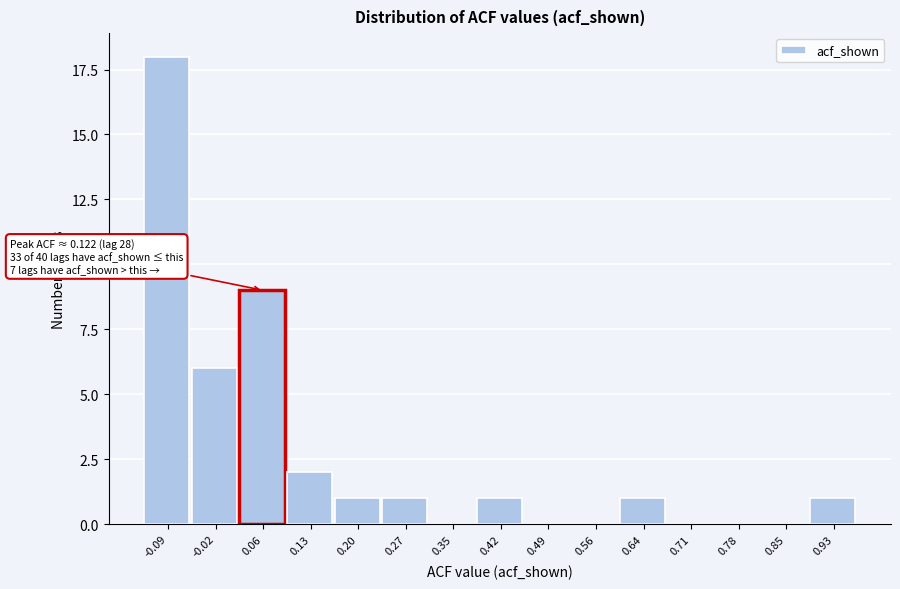

Reading right to left, extract all data points from this chart.

0.93=1	0.85=0	0.78=0	0.71=0	0.64=1	0.56=0	0.49=0	0.42=1	0.35=0	0.27=1	0.20=1	0.13=2	0.06=9	-0.02=6	-0.09=18